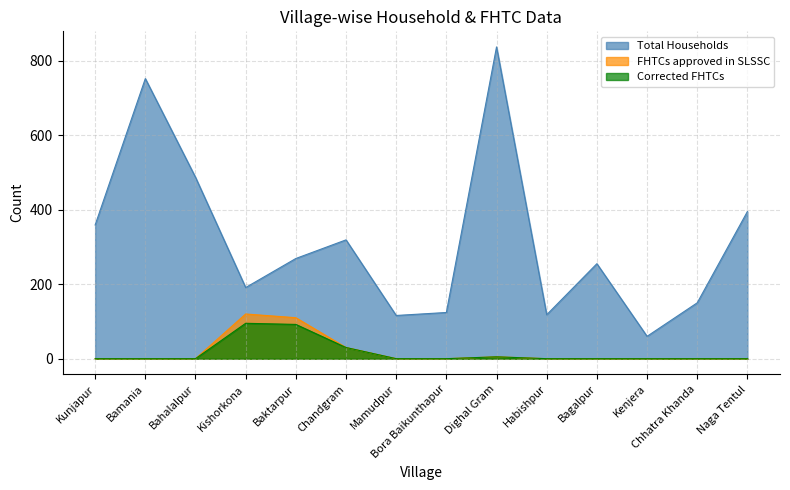

Where does the Total Households series first go above 269?

Kunjapur